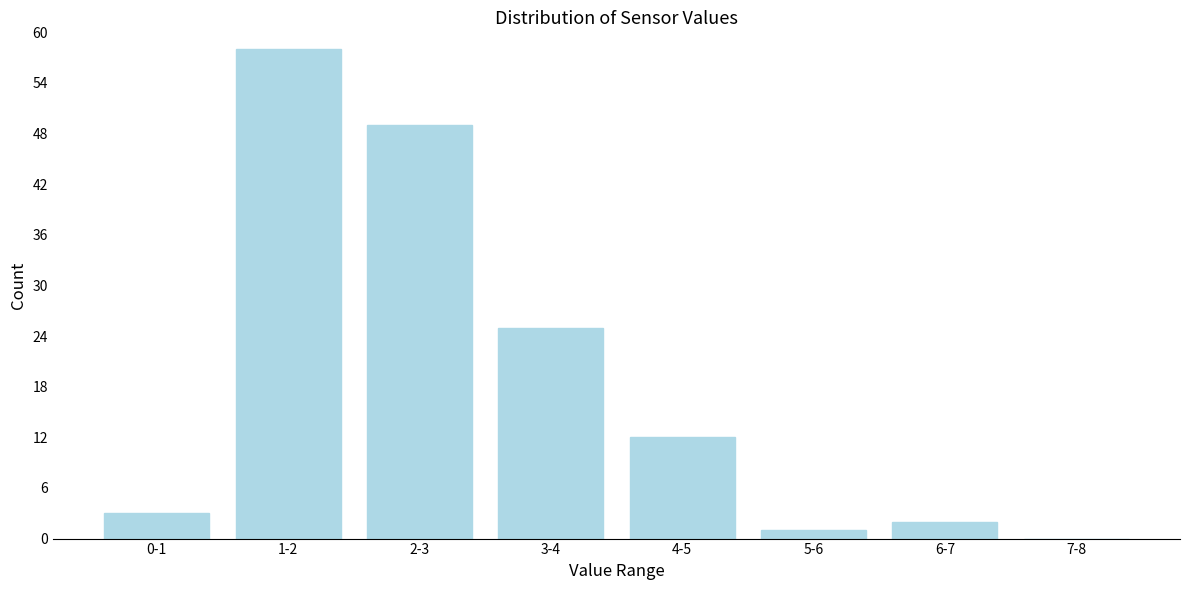

Reading right to left, extract all data points from this chart.

7-8=0	6-7=2	5-6=1	4-5=12	3-4=25	2-3=49	1-2=58	0-1=3